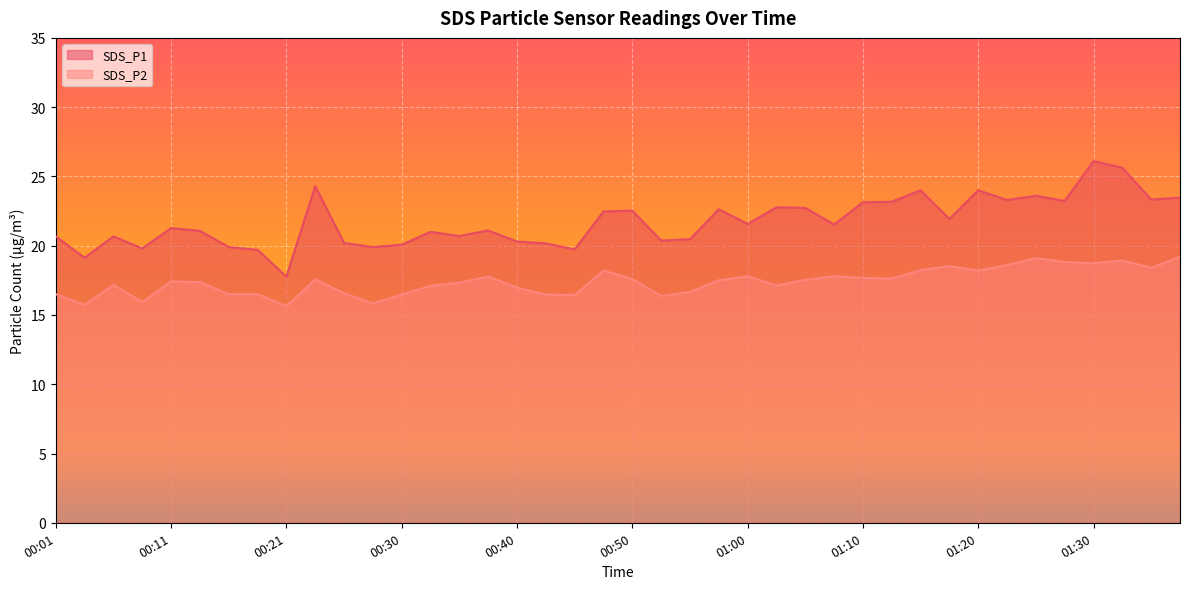

The value of SDS_P2 at 01:38 is 19.2. True or false?

True